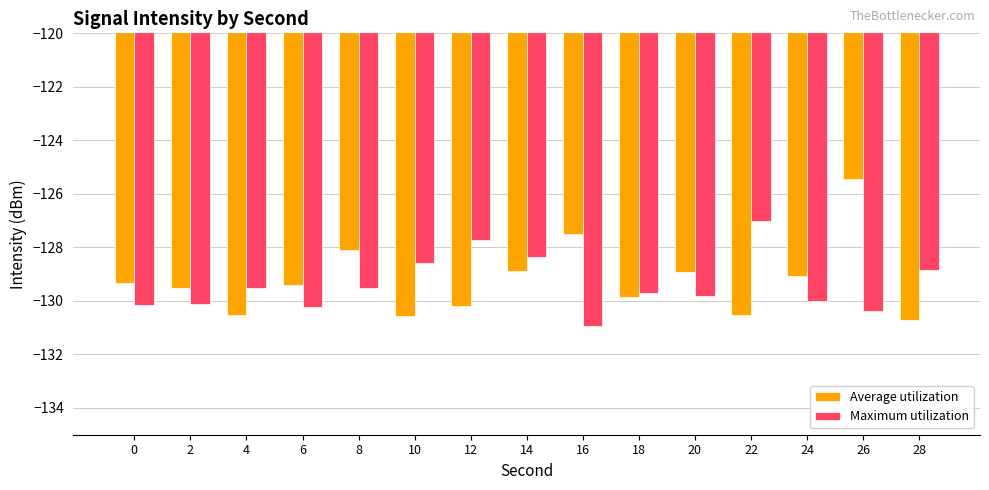

At which label does Average utilization first exceed -129?

8